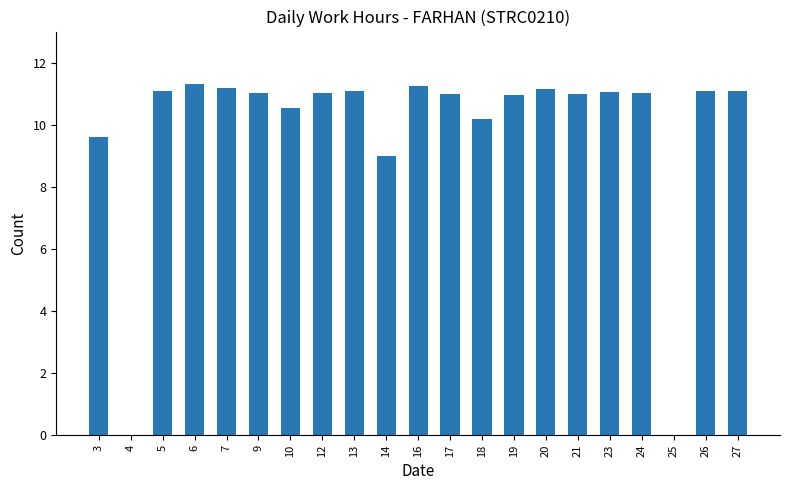

Count the number of categories in the chart.

21